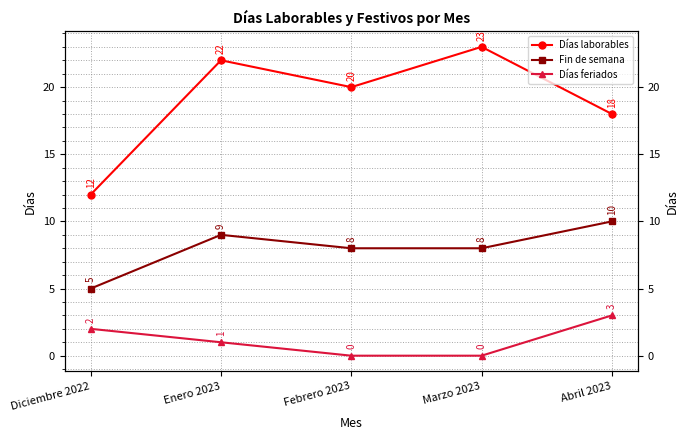

Does the chart display data point markers on the line(s)?

Yes